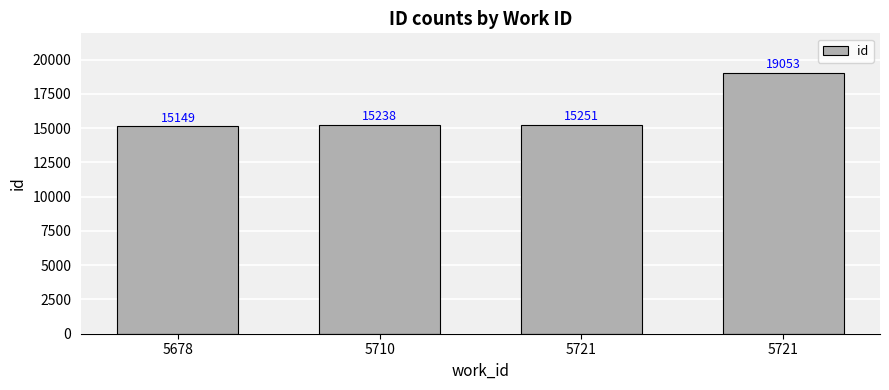

How many bars are there in total?

4